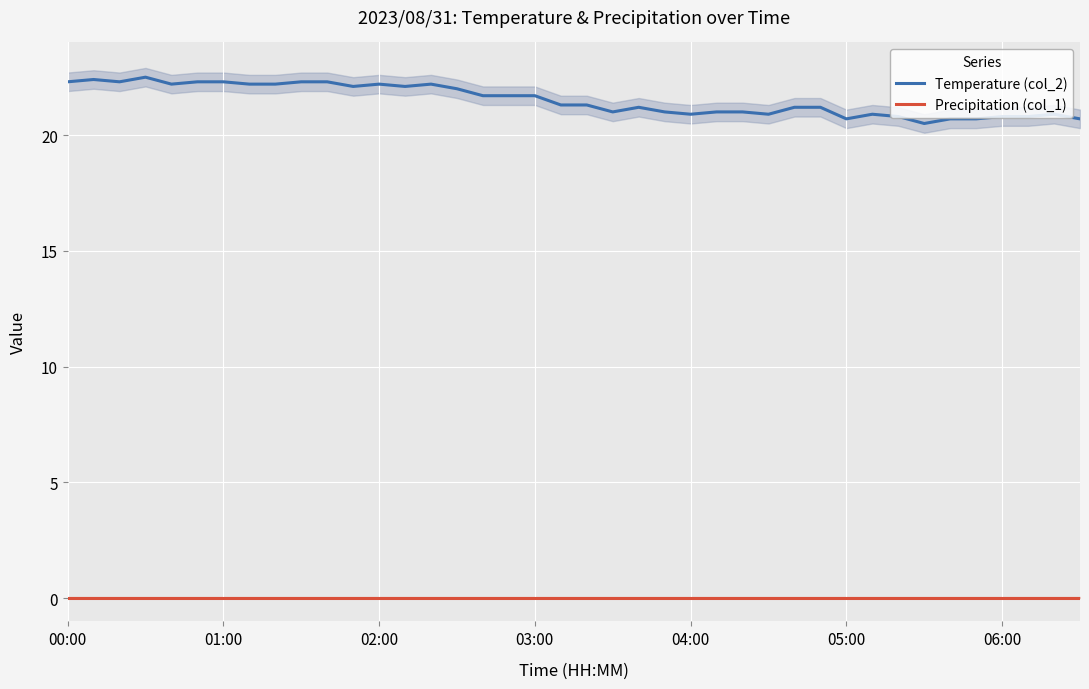

Which series has the largest total across all categories?

Temperature (col_2)